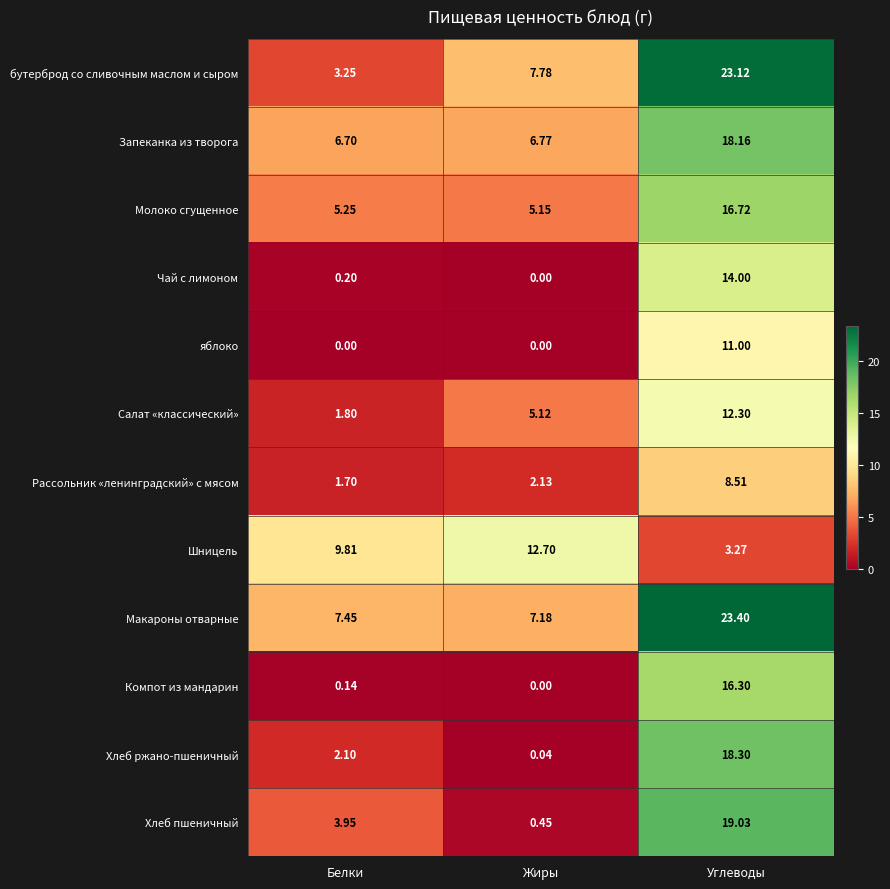

At which label is Шницель closest to 7?

Белки